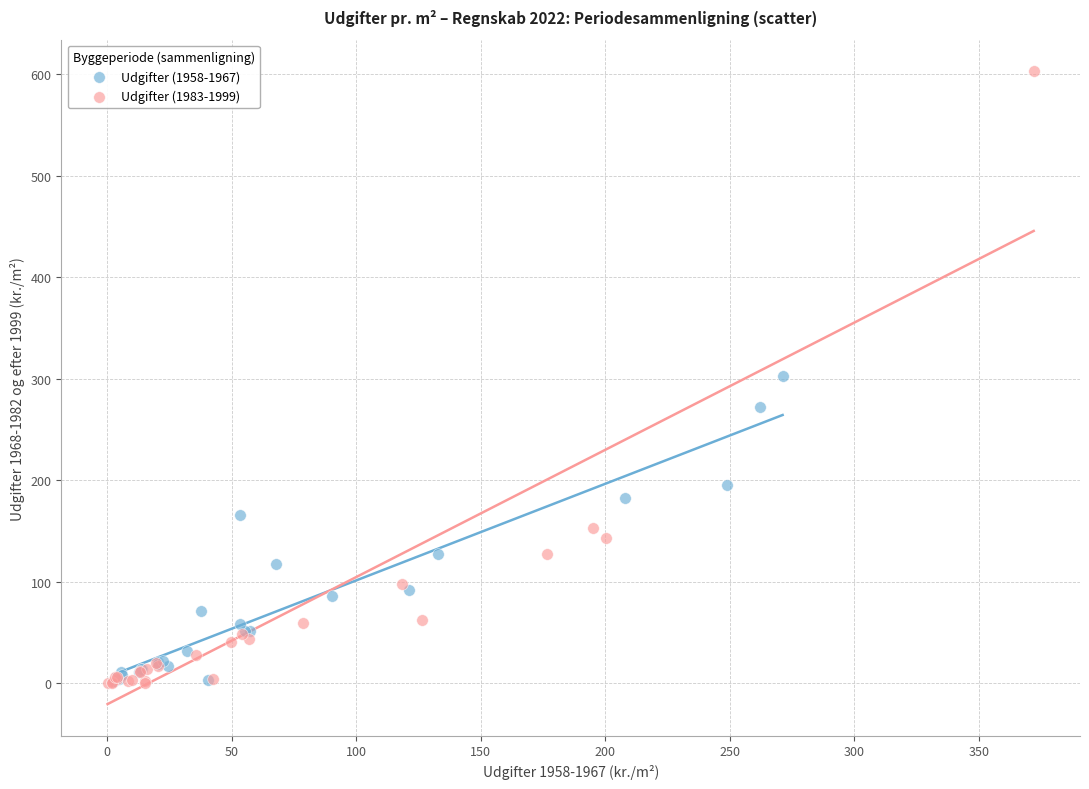

Which series contains the highest Y value?

Udgifter (1983-1999)